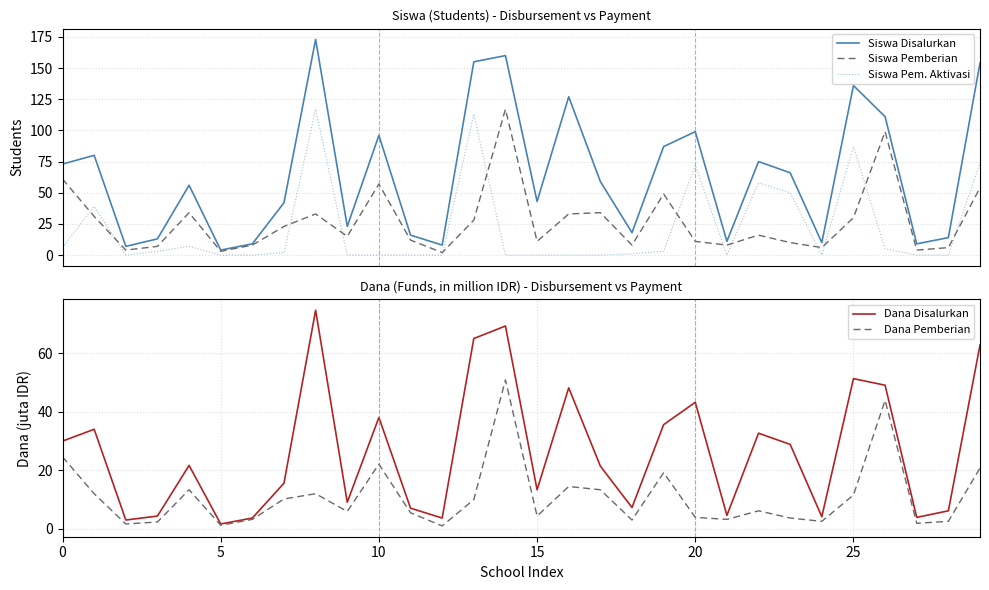

The Dana Disalurkan series shows 10.8 at 18. True or false?

False